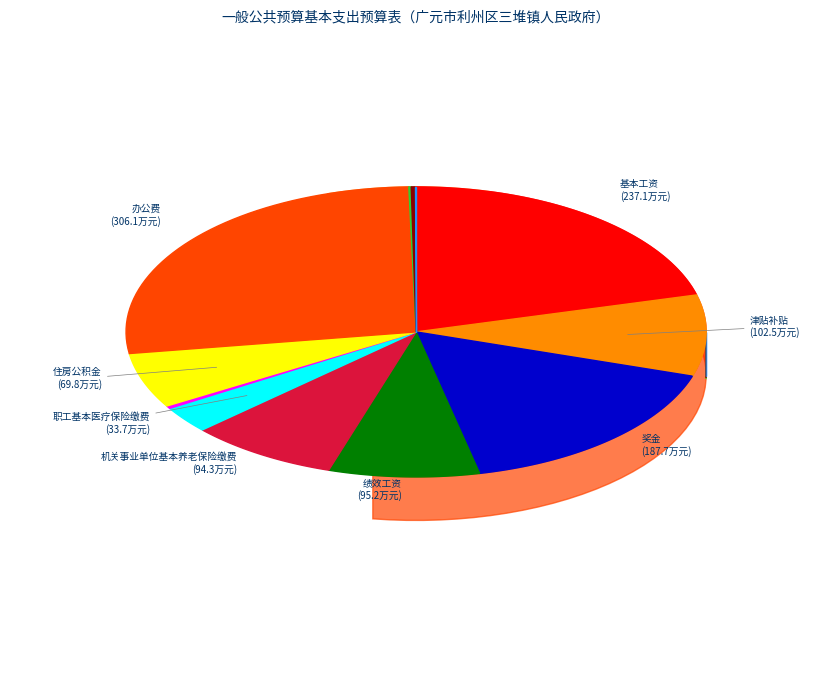

Which has a higher value, 职工基本医疗保险缴费 or 奖金?

奖金